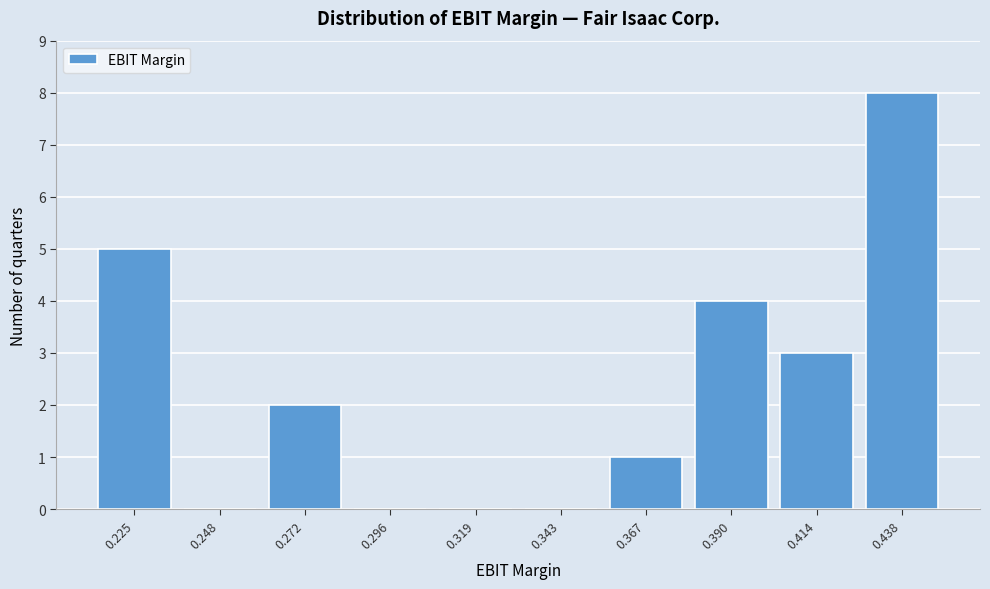

Reading left to right, list every bar in this chart as the range it spans on the x-axis followed by its height. Neither the bar edges nor the heights are printed on the chart, so give them approximately, as read against the axes.

0.215 to 0.235: 5
0.235 to 0.260: 0
0.260 to 0.285: 2
0.285 to 0.310: 0
0.310 to 0.330: 0
0.330 to 0.355: 0
0.355 to 0.380: 1
0.380 to 0.400: 4
0.400 to 0.425: 3
0.425 to 0.450: 8